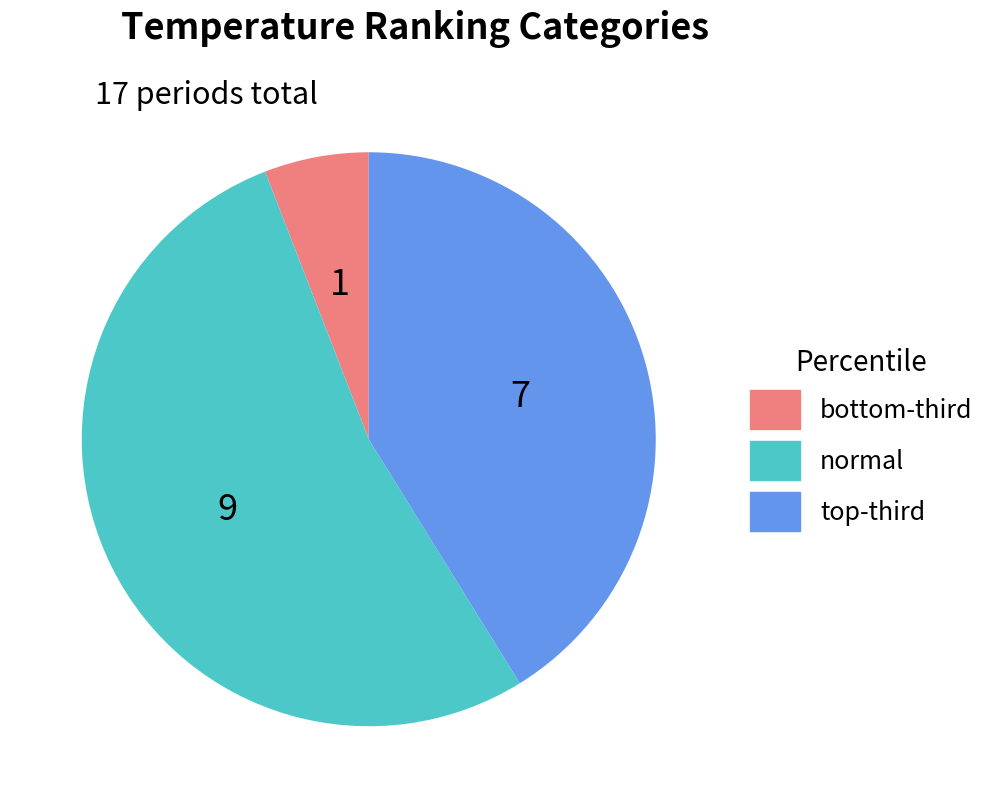

Which category has the biggest portion of the pie?

normal